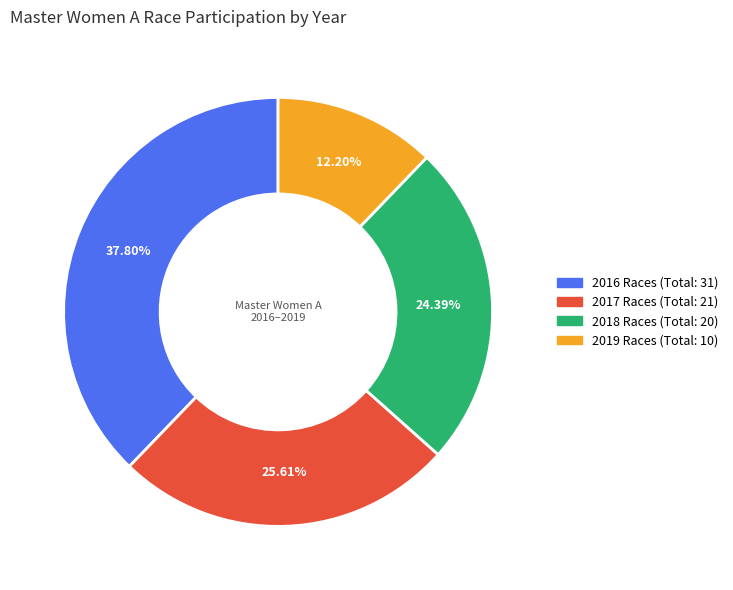

Does any single category account for the majority?

No